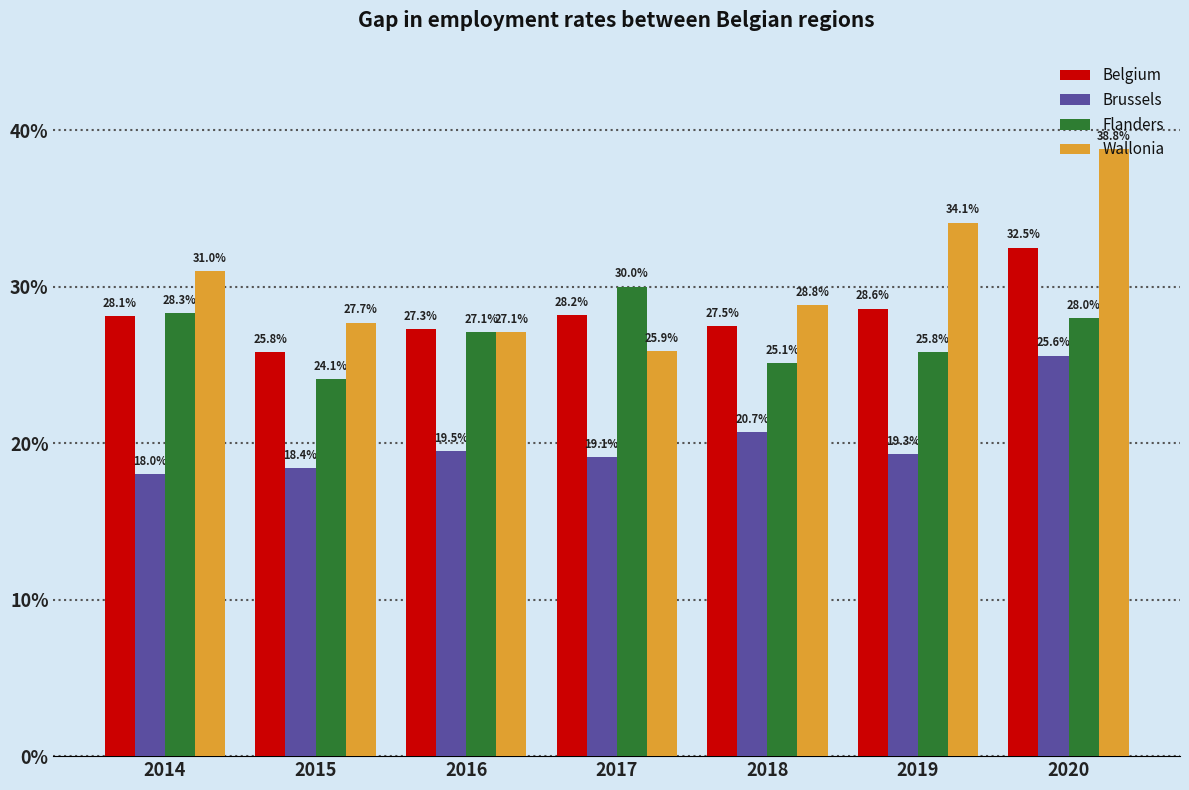

Is the value of Flanders at 2016 greater than the value of Belgium at 2014?

No